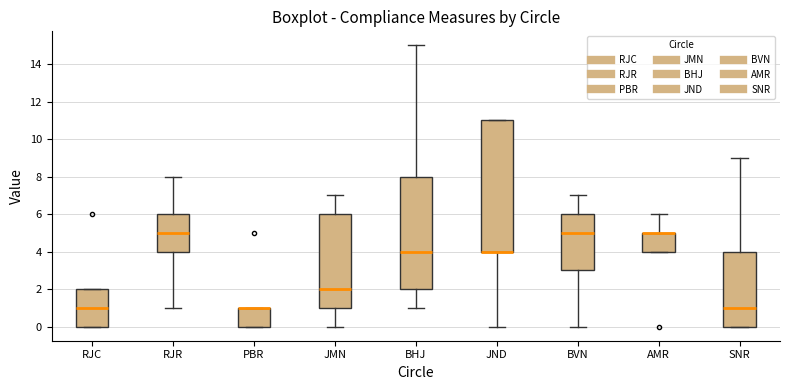

Reading left to right, read every box against the y-axis: the position of its median line, the range the box covers, and the ends of its whiskers. The values are not printed on the chart, so give them approximately, as read against the axis.

RJC: median 1, box 0 to 2, whiskers 0 to 2
RJR: median 5, box 4 to 6, whiskers 1 to 8
PBR: median 1 (drawn on the box's upper edge), box 0 to 1, whiskers 0 to 1
JMN: median 2, box 1 to 6, whiskers 0 to 7
BHJ: median 4, box 2 to 8, whiskers 1 to 15
JND: median 4 (drawn on the box's lower edge), box 4 to 11, whiskers 0 to 11
BVN: median 5, box 3 to 6, whiskers 0 to 7
AMR: median 5 (drawn on the box's upper edge), box 4 to 5, whiskers 4 to 6
SNR: median 1, box 0 to 4, whiskers 0 to 9